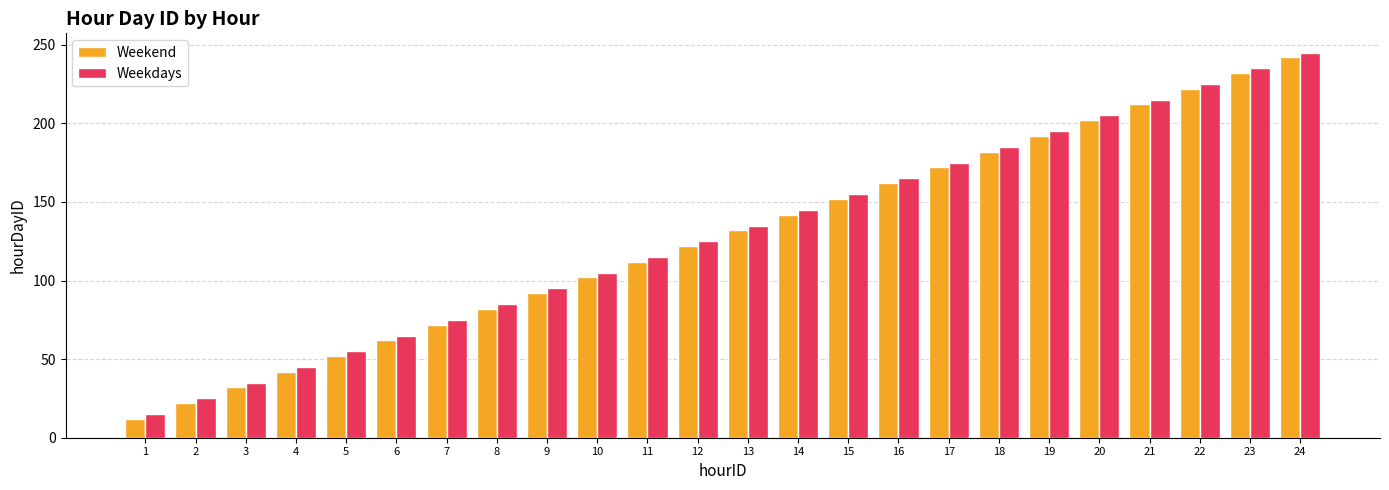

What is the difference between the Weekdays values at 6 and 21?

150